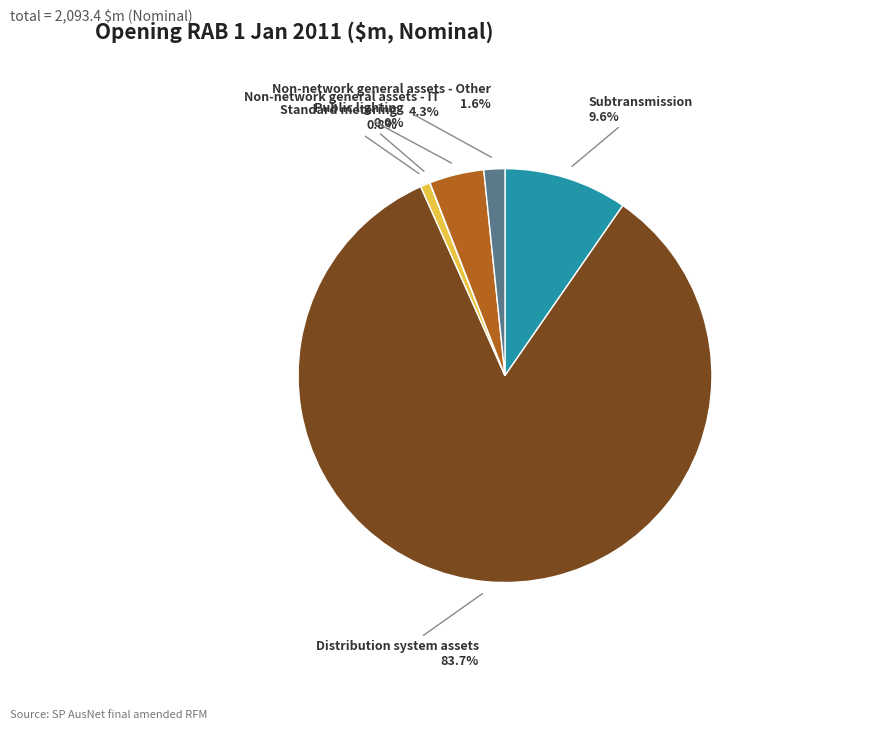

To the nearest percent, what is the difference between the largest and smallest slice percentages?

84%